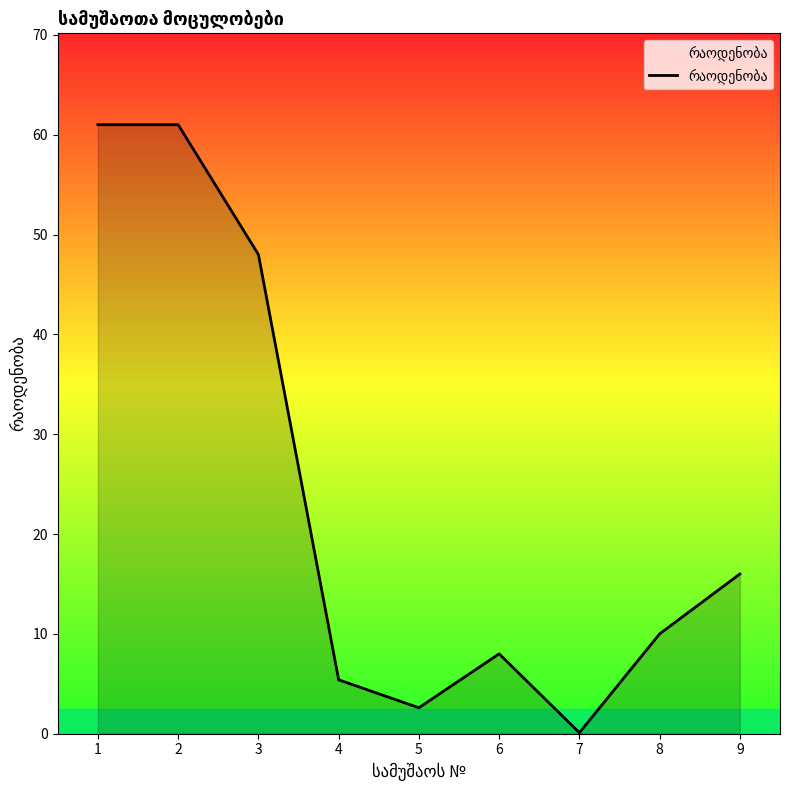

Read the value at 4.

5.4